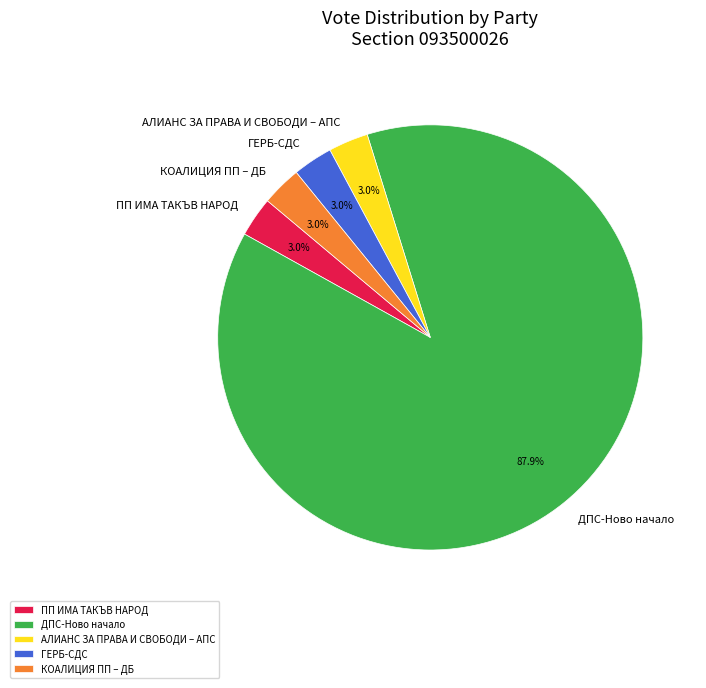

To the nearest percent, what is the combined percentage of ПП ИМА ТАКЪВ НАРОД and КОАЛИЦИЯ ПП – ДБ?

6%